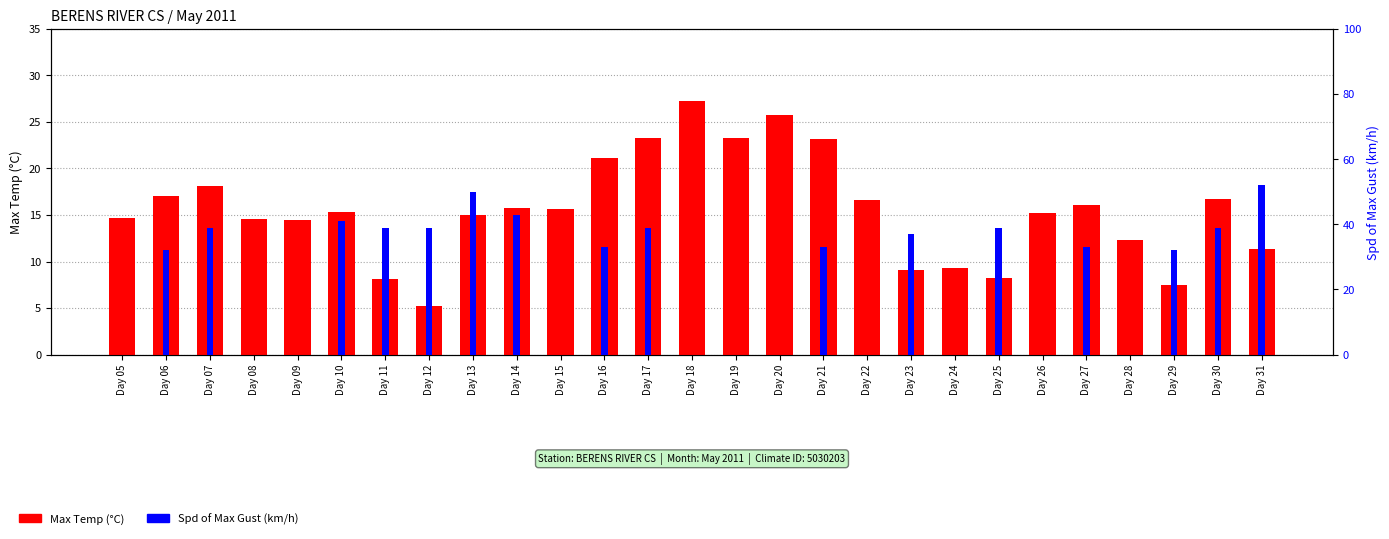

How many bars are there in each group?

2